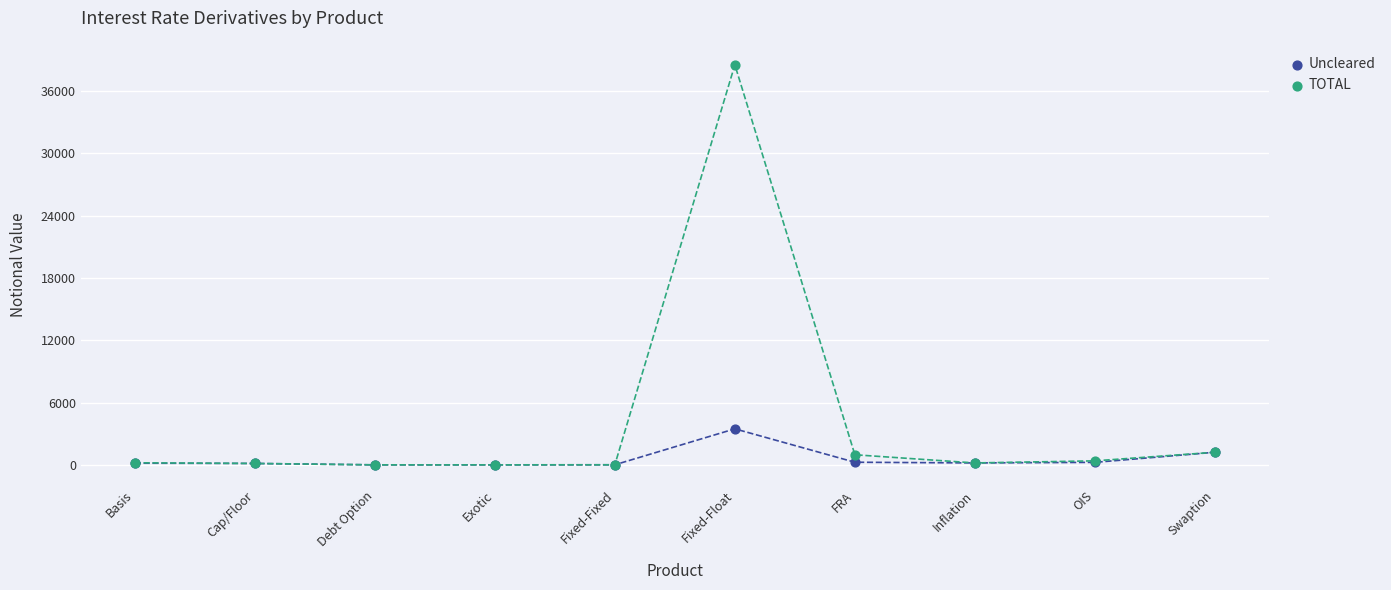

Across all series, what Y value is closest to 19254?

3467